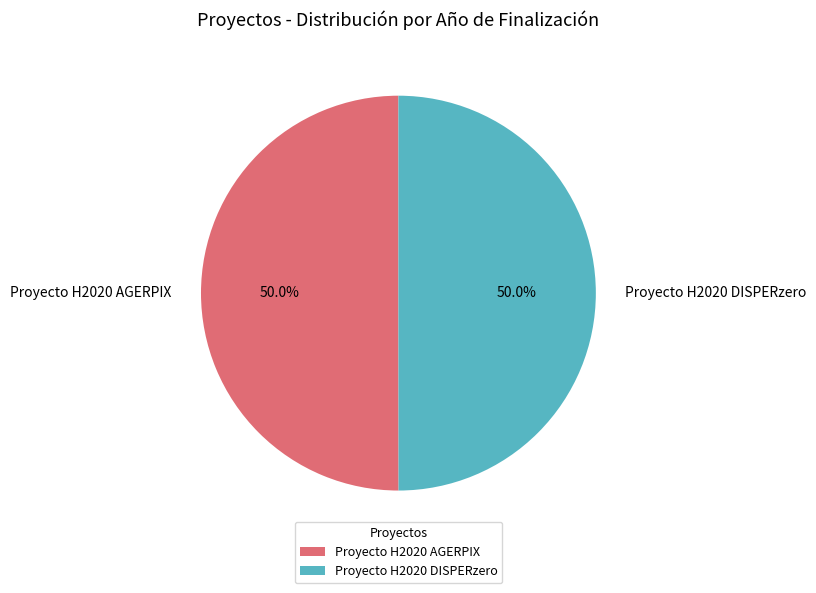

Is it true that Proyecto H2020 AGERPIX is 36% of the pie?

False